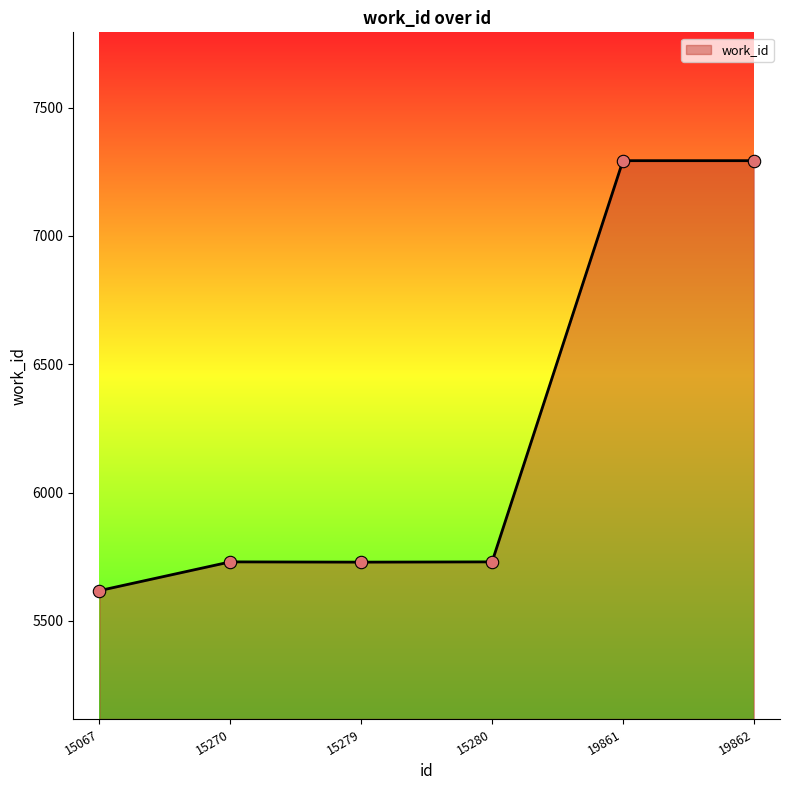

Approximately how many times larger is the value at 15067 compared to 15279?

1.0